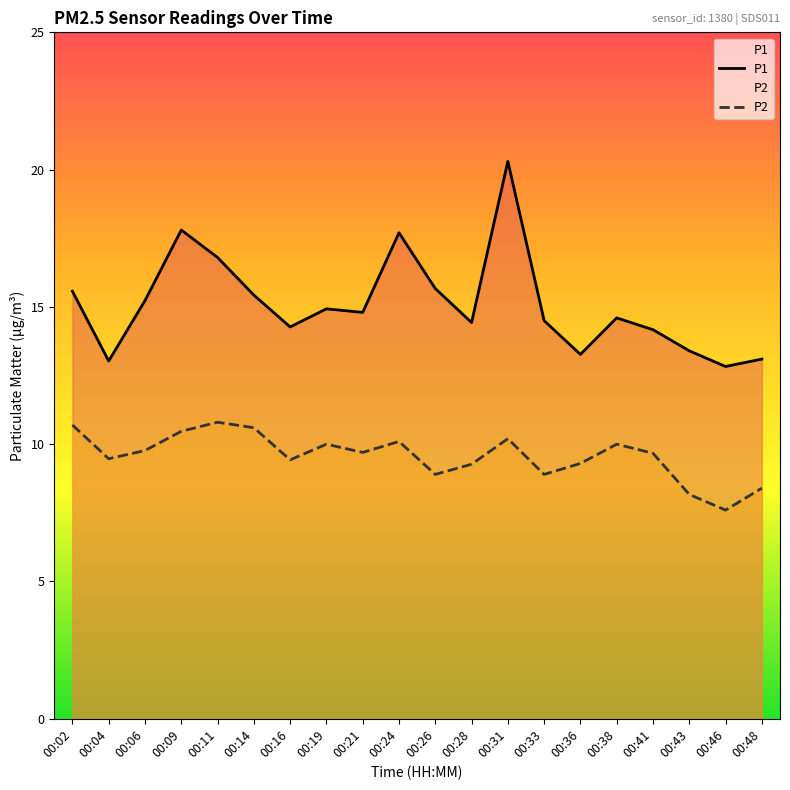

Reading left to right, list all the values displayed in this chart.

P1: 15.6	13.0	15.2	17.8	16.8	15.4	14.3	14.9	14.8	17.7	15.7	14.4	20.3	14.5	13.3	14.6	14.2	13.4	12.8	13.1
P2: 10.7	9.5	9.8	10.5	10.8	10.6	9.4	10.0	9.7	10.1	8.9	9.3	10.2	8.9	9.3	10.0	9.7	8.2	7.6	8.4